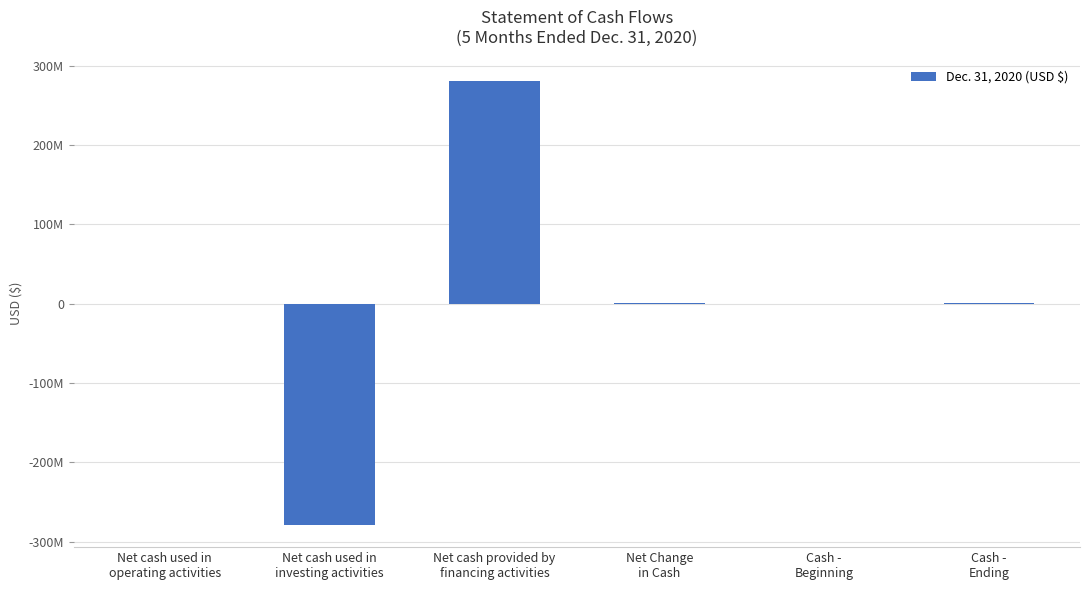

What is the label of the 1st bar from the right?

Cash -
Ending